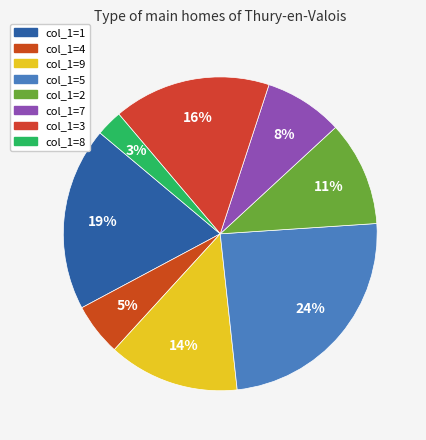

Which category has the smallest portion of the pie?

col_1=8